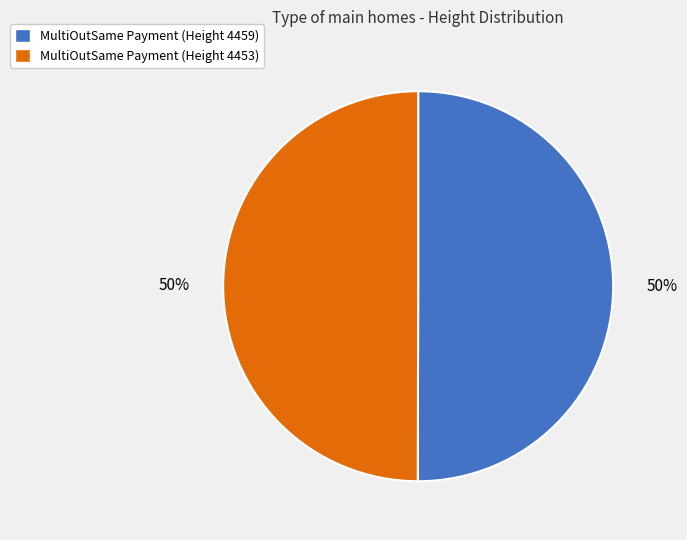

What percentage is the MultiOutSame Payment (Height 4459) slice, to the nearest percent?

50%